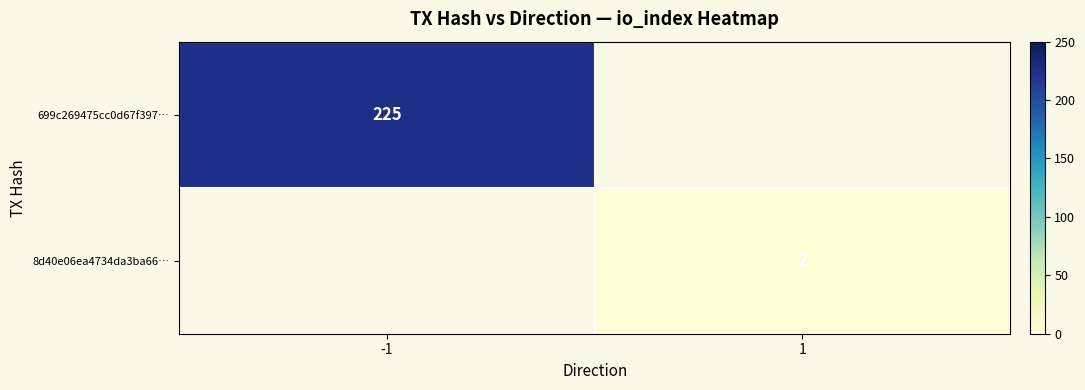

True or false: 8d40e06ea4734da3ba66… has a value of 3 at 1.

False